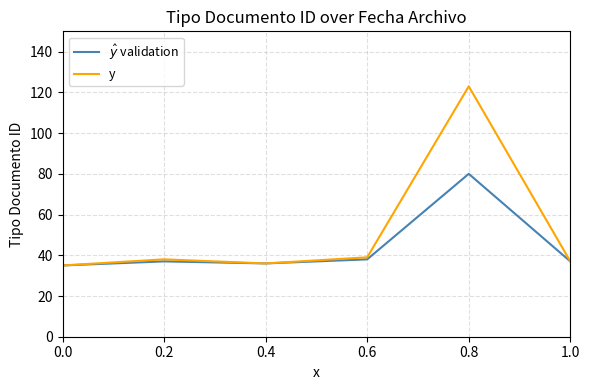

What is the total value across all series at 1.0?

74